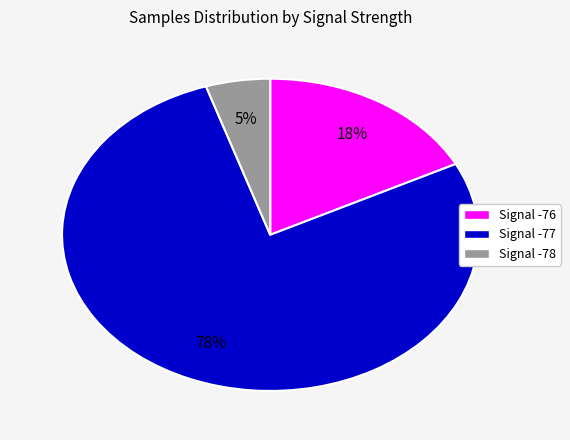

Which slice is the smallest?

Signal -78